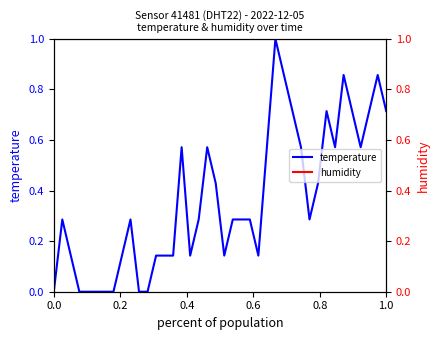

How many distinct data groups are displayed?

2